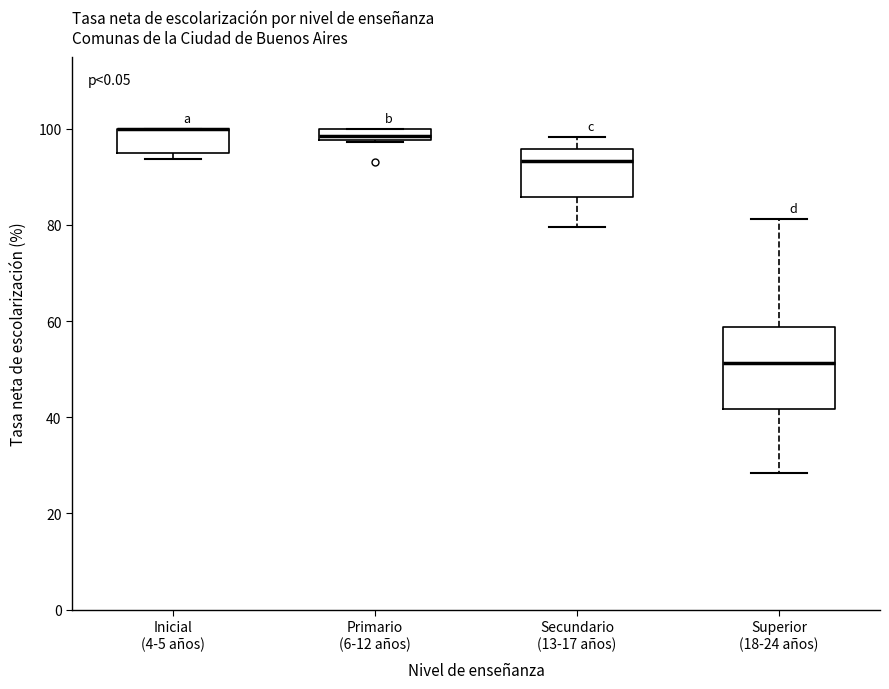

Where is the lower edge of the box for Primario (6-12 años) on the y-axis? The values are not printed on the chart, so give them approximately, as read against the axis.

98